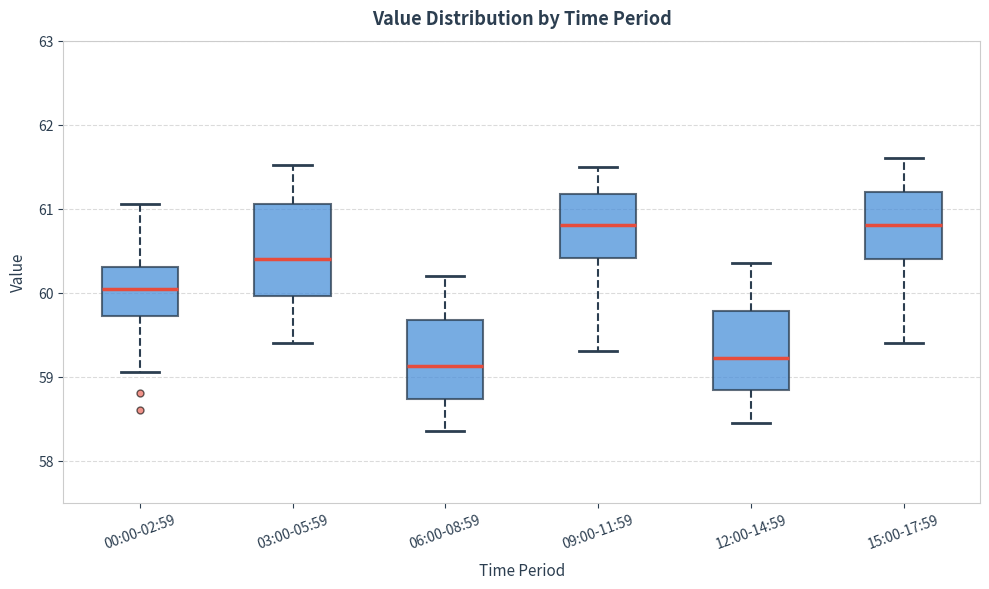

Reading left to right, transcribe this box plot: for each box, give where its median line is, the range the box spans, and where its two whiskers end, as read against the y-axis. The values are not printed on the chart, so give them approximately, as read against the axis.

00:00-02:59: median 60.0, box 59.7 to 60.3, whiskers 59.1 to 61.1
03:00-05:59: median 60.4, box 60.0 to 61.1, whiskers 59.4 to 61.5
06:00-08:59: median 59.1, box 58.7 to 59.7, whiskers 58.4 to 60.2
09:00-11:59: median 60.8, box 60.4 to 61.2, whiskers 59.3 to 61.5
12:00-14:59: median 59.2, box 58.8 to 59.8, whiskers 58.5 to 60.4
15:00-17:59: median 60.8, box 60.4 to 61.2, whiskers 59.4 to 61.6